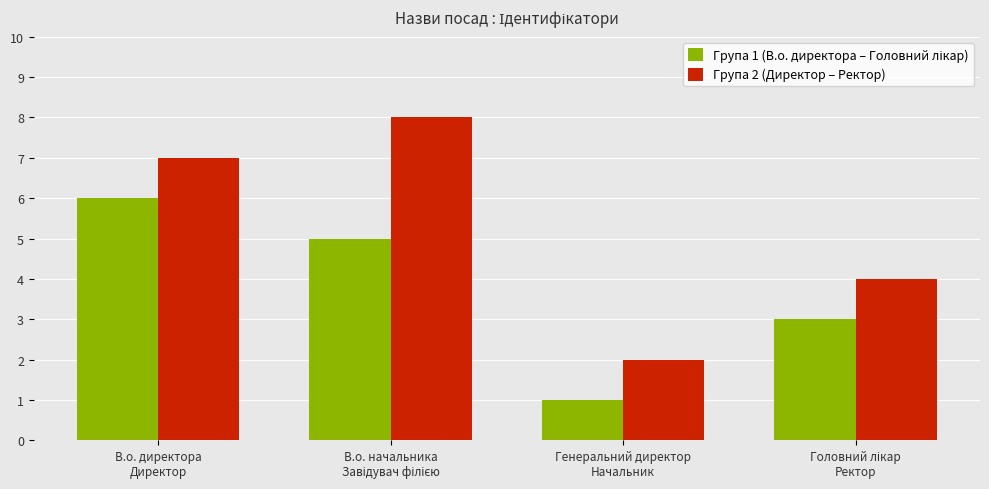

Which series has the largest range (max minus min)?

Група 2 (Директор – Ректор)